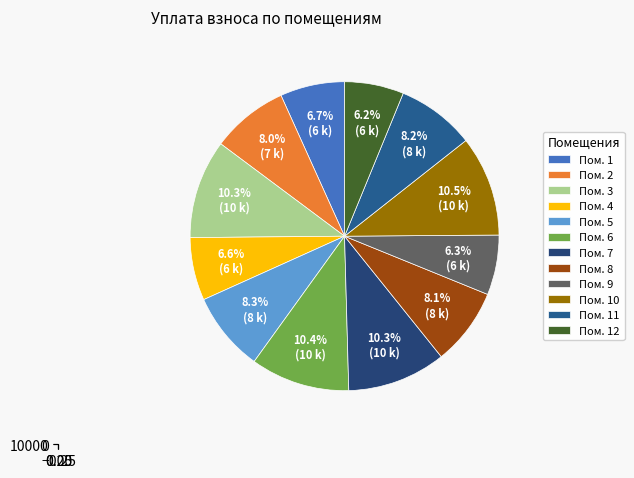

Approximately how many times larger is the value at 10 compared to 7?

1.0